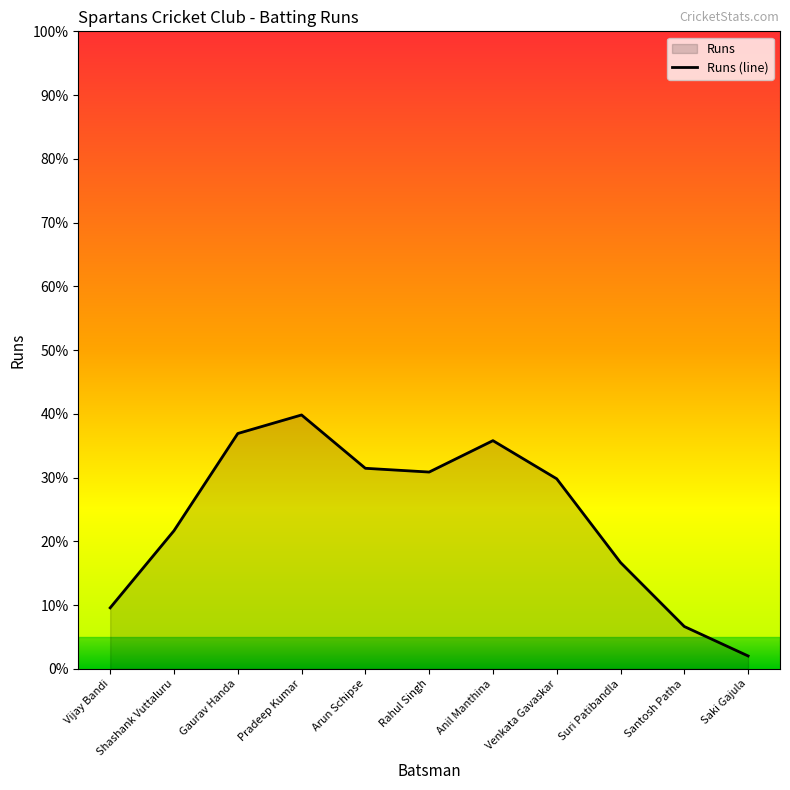

Between Pradeep Kumar and Vijay Bandi, which is larger?

Pradeep Kumar